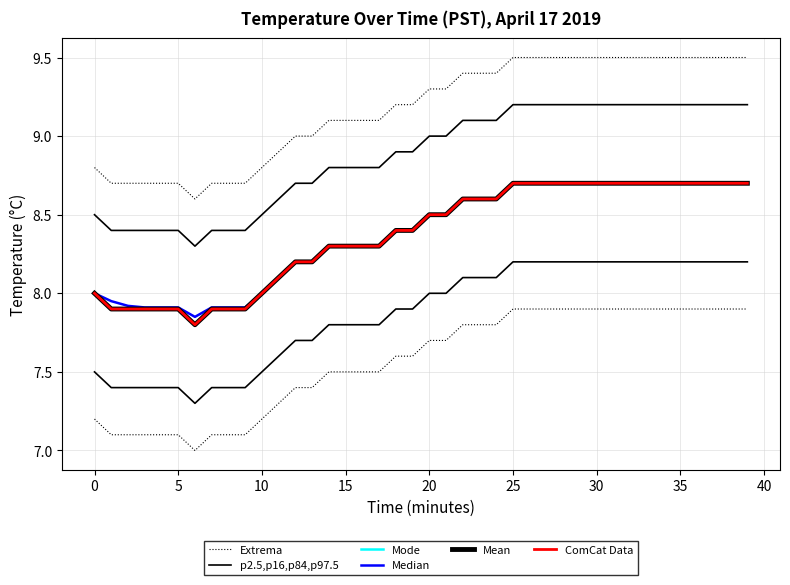

Is the value of Mode at 15 greater than the value of p2.5,p16,p84,p97.5 at 30?

Yes